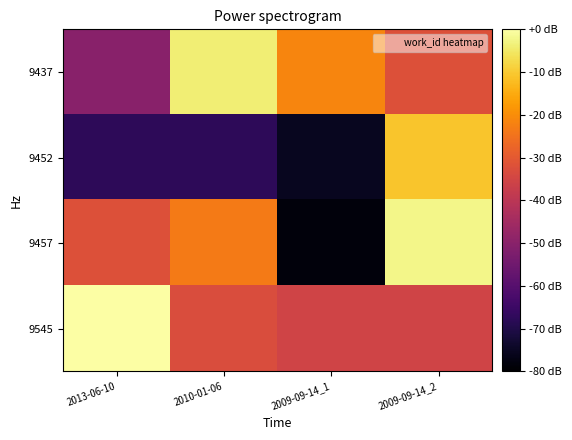

List the series in order of their peak value, lowest first.

9452, 9437, 9457, 9545